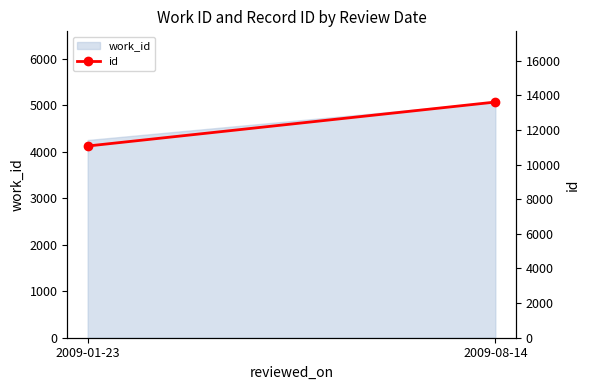

The value at 2009-01-23 is 4291. True or false?

False